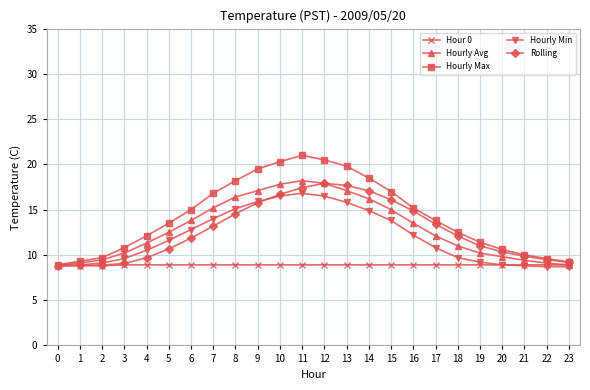

What is the difference between the Hourly Min values at 15 and 5?

2.2